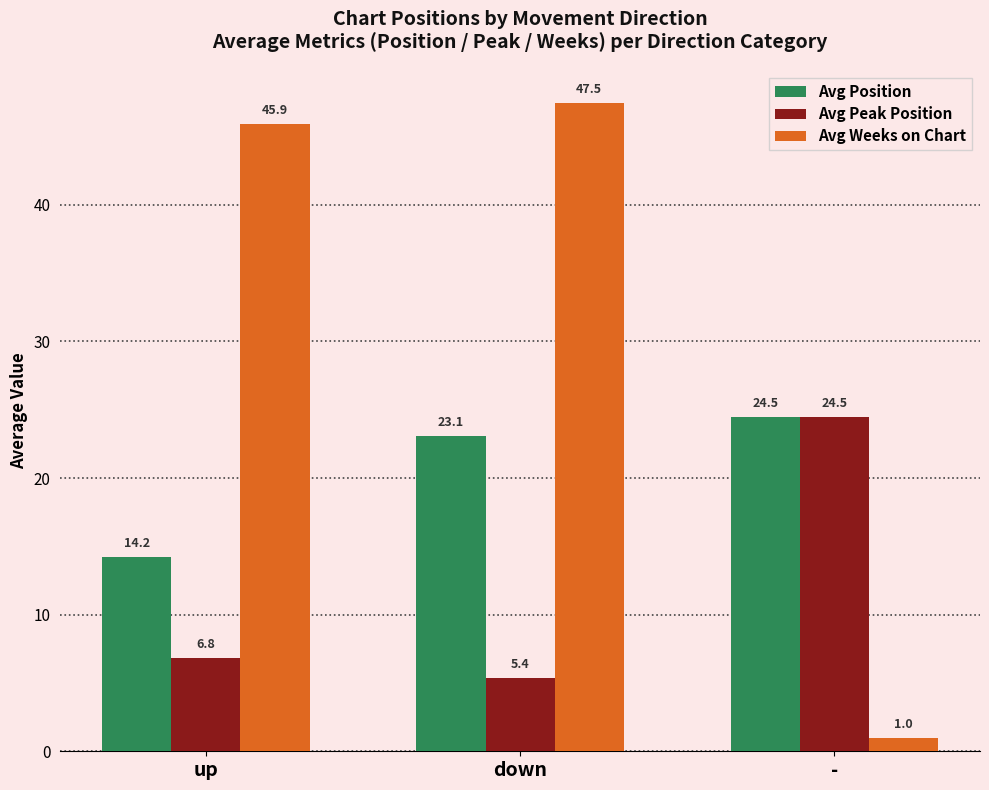

At which category is the sum across all series the highest?

down